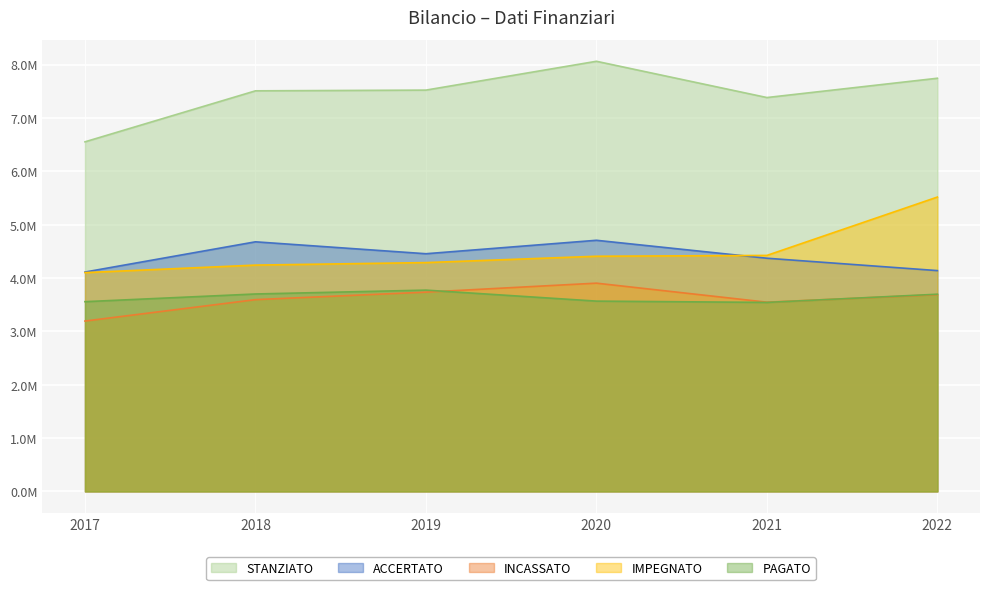

True or false: IMPEGNATO and STANZIATO cross at least once.

False